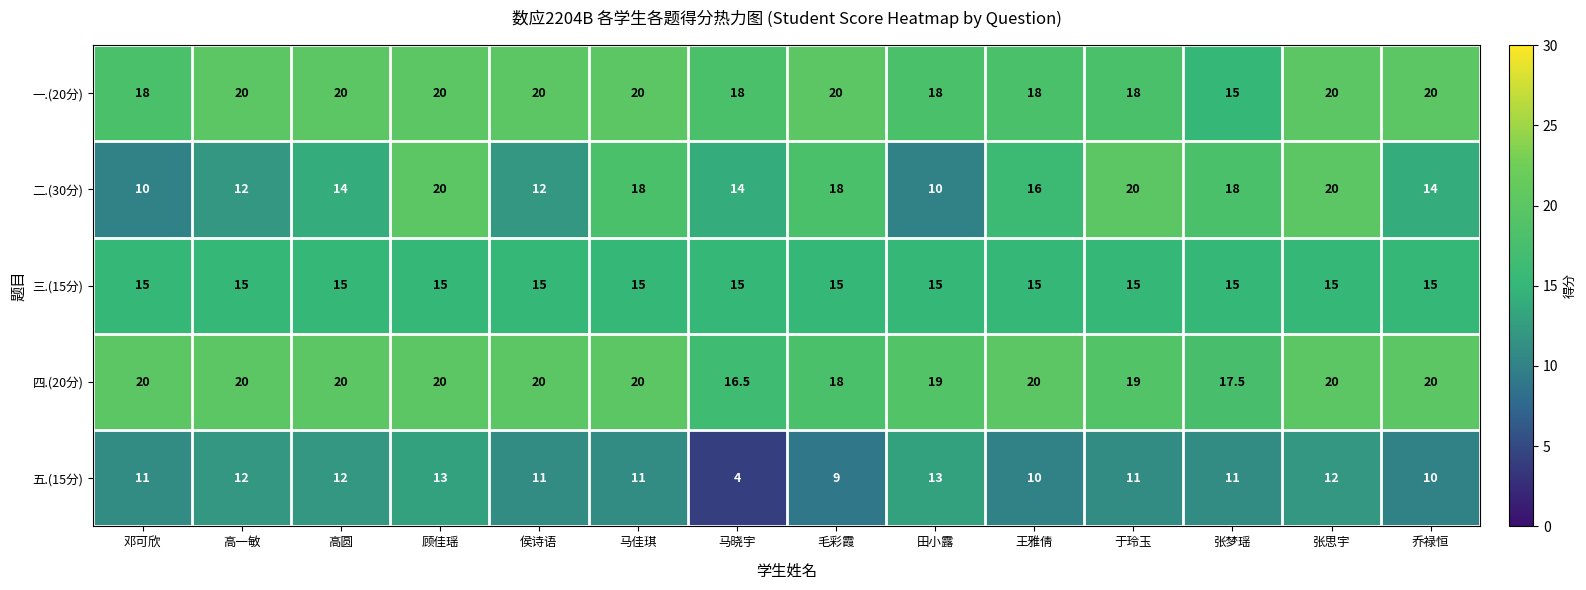

Read the 一.(20分) value at 王雅倩.

18.0